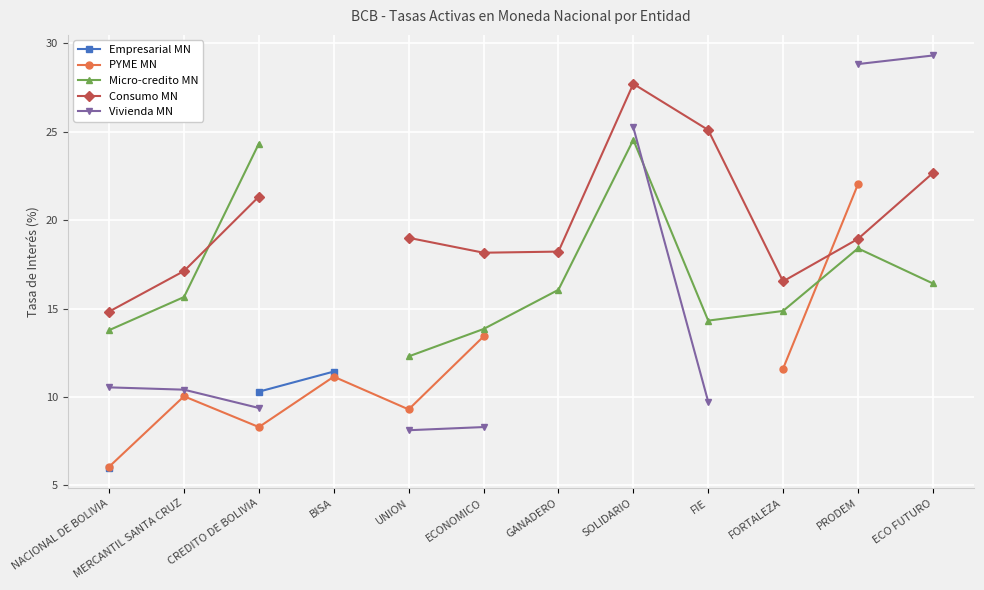

How many times do Micro-credito MN and PYME MN cross each other?

1